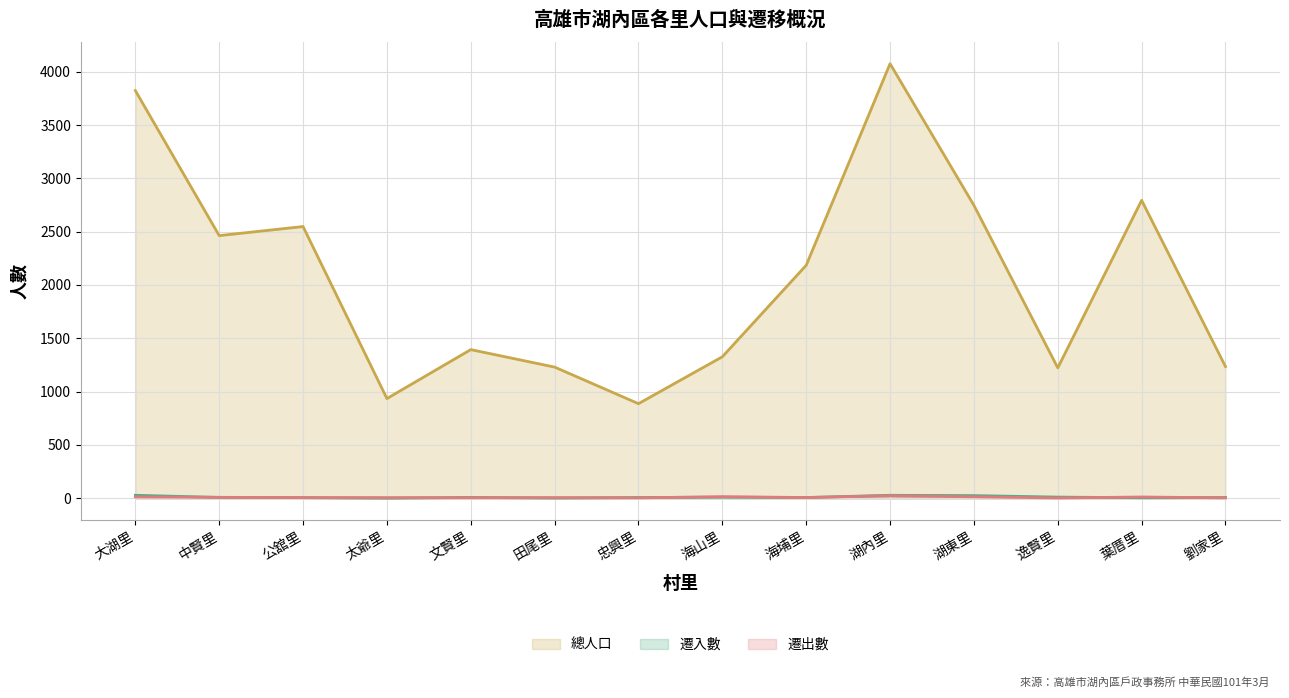

Reading right to left, what are all the values shown in this chart?

總人口: 劉家里=1235	葉厝里=2794	逸賢里=1223	湖東里=2747	湖內里=4075	海埔里=2185	海山里=1327	忠興里=887	田尾里=1230	文賢里=1394	太爺里=935	公舘里=2548	中賢里=2463	大湖里=3823
遷入數: 劉家里=7	葉厝里=5	逸賢里=11	湖東里=25	湖內里=28	海埔里=7	海山里=10	忠興里=7	田尾里=2	文賢里=8	太爺里=1	公舘里=6	中賢里=8	大湖里=28
遷出數: 劉家里=4	葉厝里=12	逸賢里=3	湖東里=14	湖內里=24	海埔里=7	海山里=15	忠興里=4	田尾里=6	文賢里=5	太爺里=6	公舘里=6	中賢里=9	大湖里=13